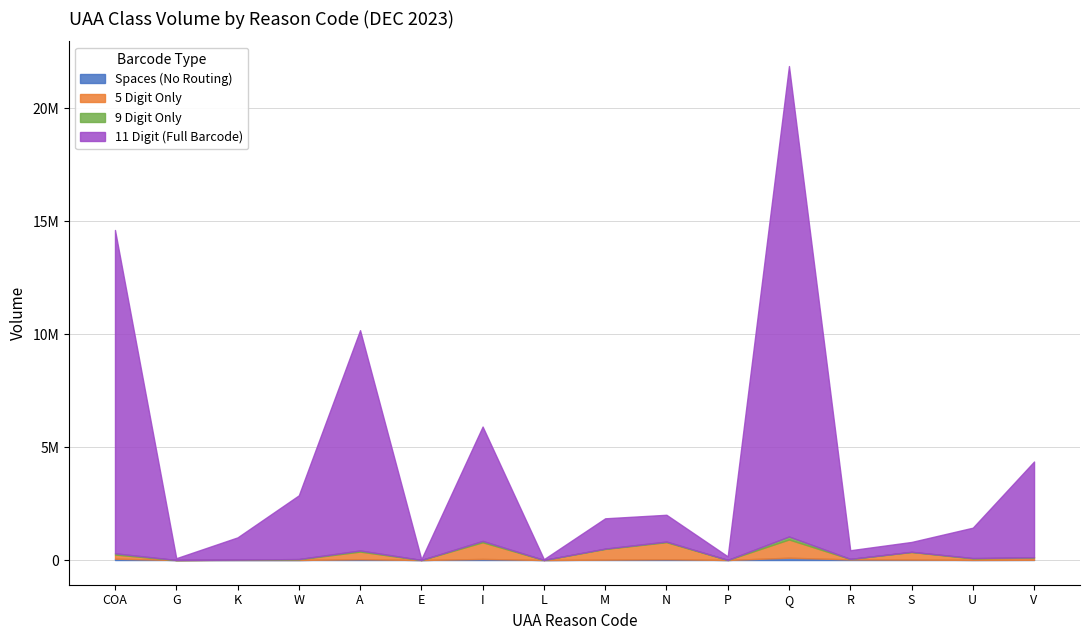

Where is the first local minimum for 9 Digit Only?

G